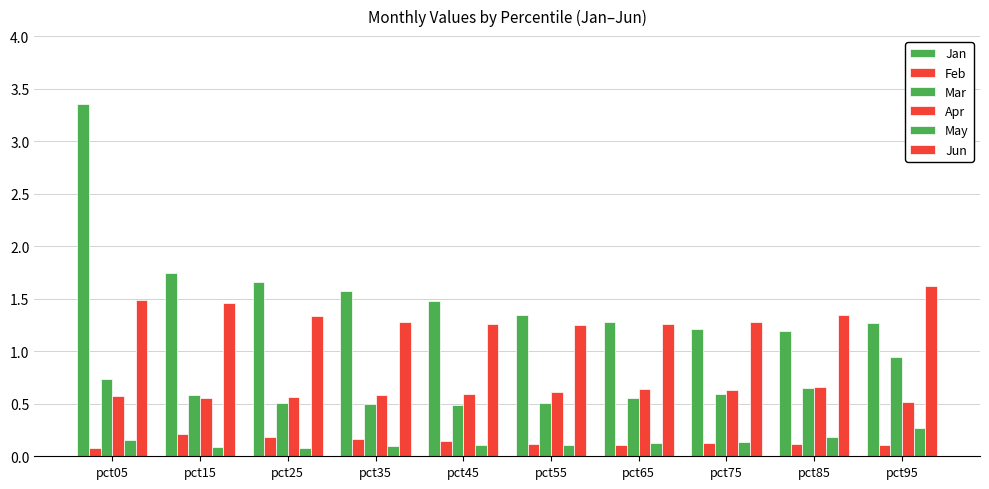

True or false: Feb has a value of 0.3 at pct15.

False